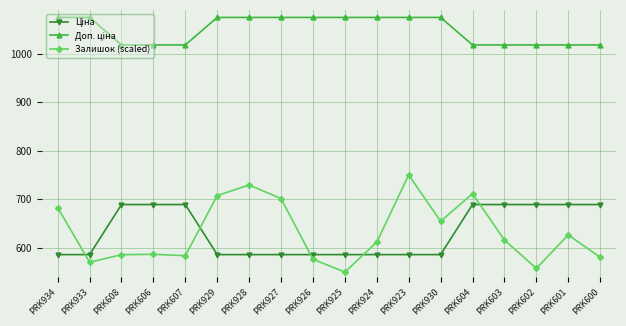

What is the total value across all series at PRK929?

2368.1